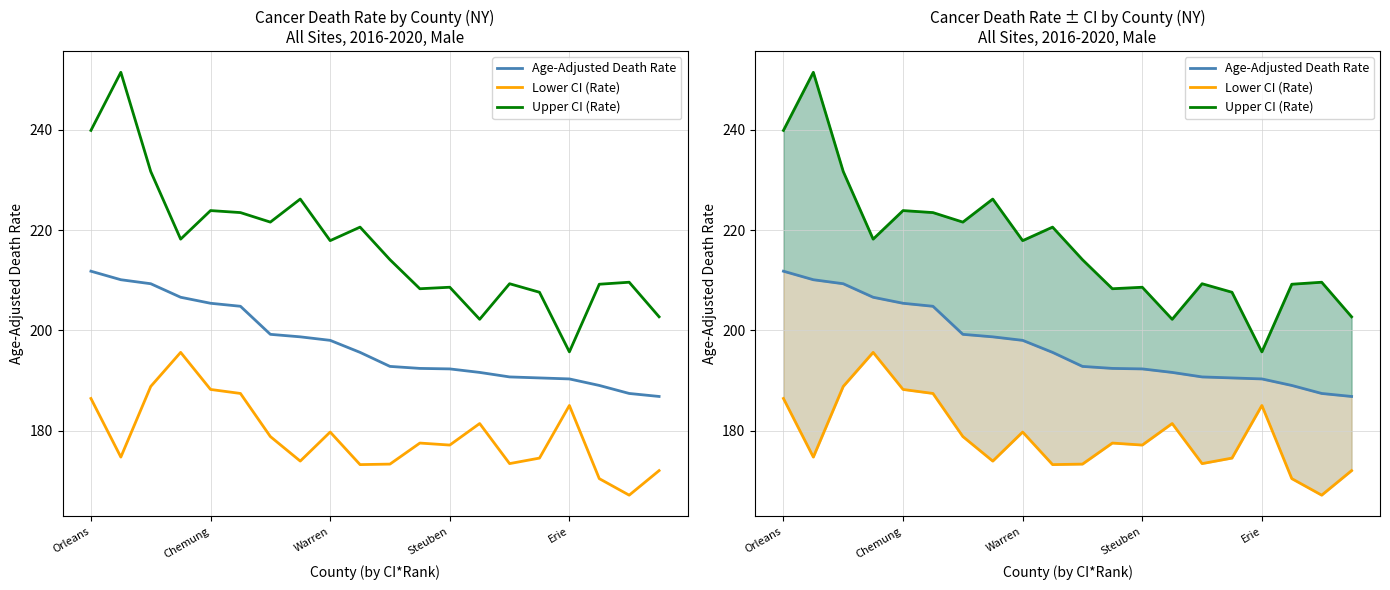

At 18, list the series in order from smallest to largest.

Lower CI (Rate), Age-Adjusted Death Rate, Upper CI (Rate)